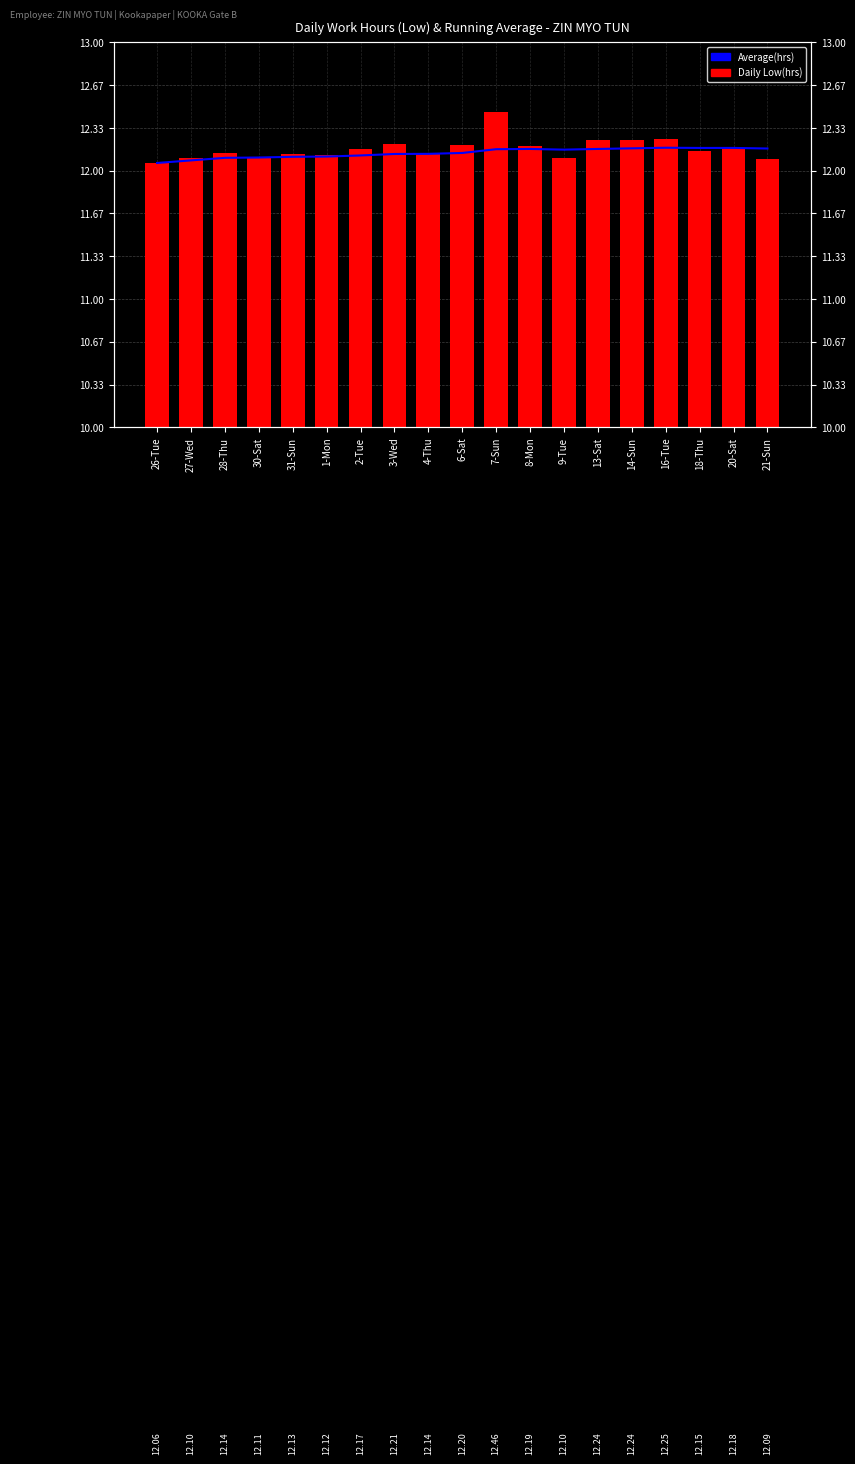

How many Monthly($) values are between 12 and 13?

19